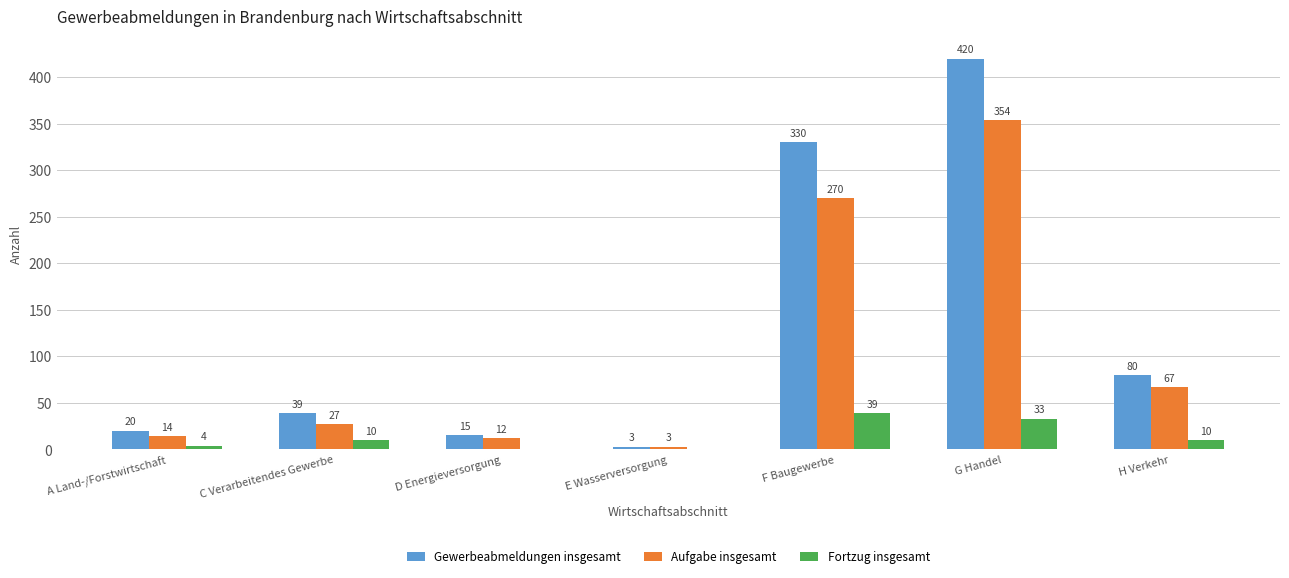

At which category is the sum across all series the highest?

G Handel